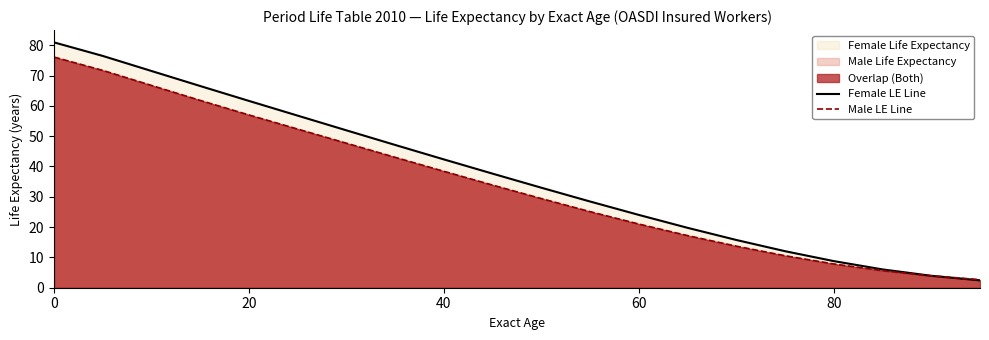

At how many categories does at least one series exceed 6?

18